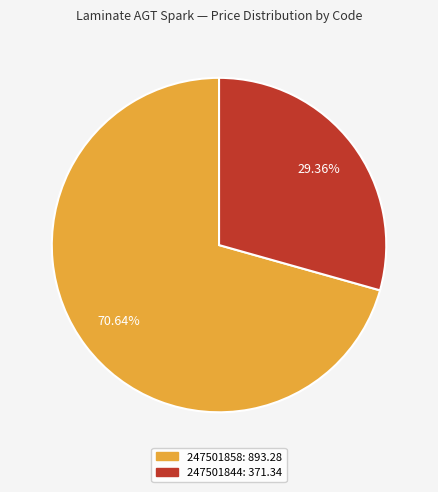

Does any single category account for the majority?

Yes